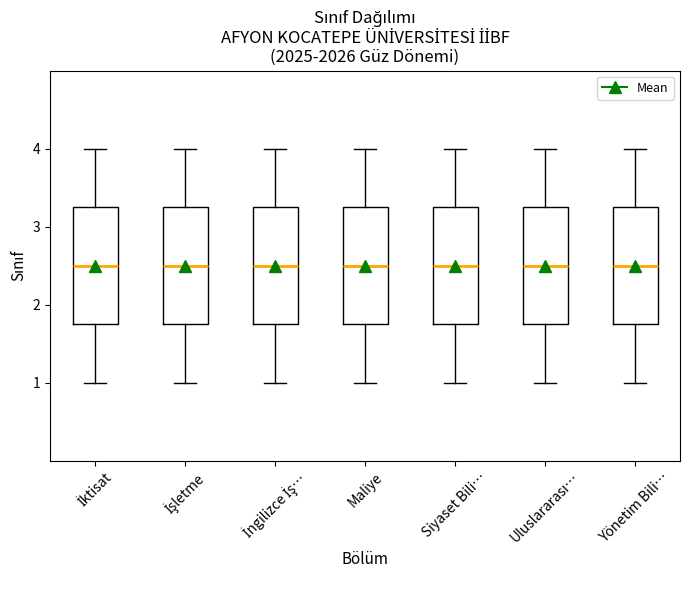

Reading left to right, transcribe this box plot: for each box, give where its median line is, the range the box spans, and where its two whiskers end, as read against the y-axis. The values are not printed on the chart, so give them approximately, as read against the axis.

İktisat: median 2.5, box 1.8 to 3.3, whiskers 1.0 to 4.0
İşletme: median 2.5, box 1.8 to 3.3, whiskers 1.0 to 4.0
İngilizce İş…: median 2.5, box 1.8 to 3.3, whiskers 1.0 to 4.0
Maliye: median 2.5, box 1.8 to 3.3, whiskers 1.0 to 4.0
Siyaset Bili…: median 2.5, box 1.8 to 3.3, whiskers 1.0 to 4.0
Uluslararası…: median 2.5, box 1.8 to 3.3, whiskers 1.0 to 4.0
Yönetim Bili…: median 2.5, box 1.8 to 3.3, whiskers 1.0 to 4.0